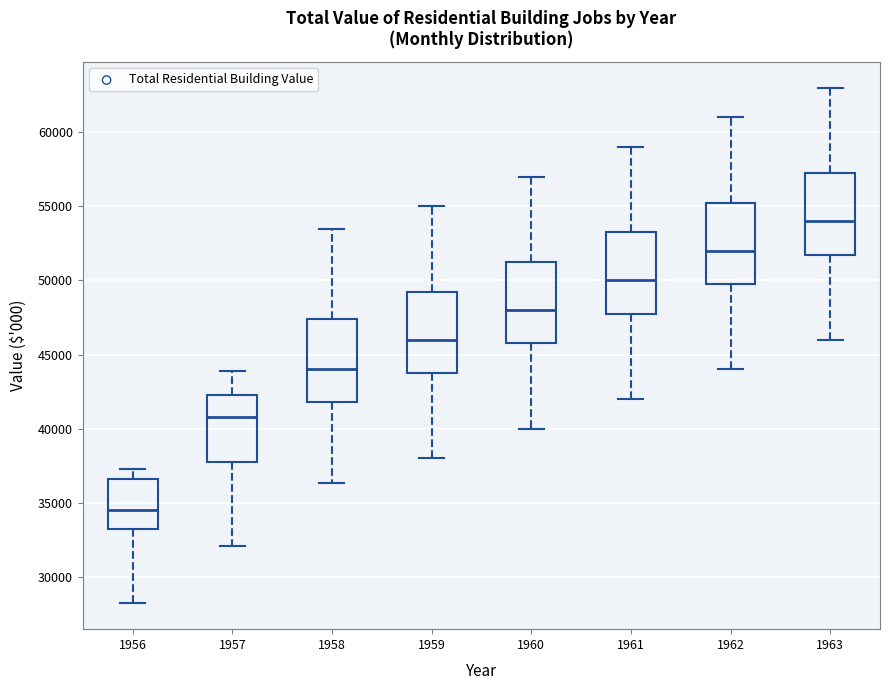

Where is the lower edge of the box at x = 1957 on the y-axis? The values are not printed on the chart, so give them approximately, as read against the axis.

38000